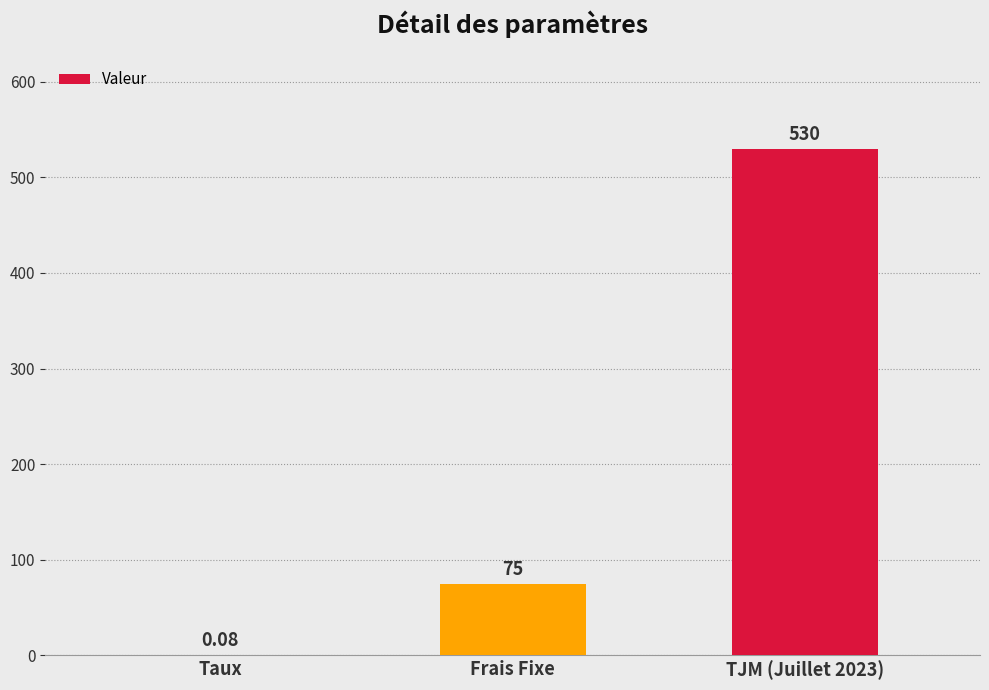

Between Taux and Frais Fixe, which is larger?

Frais Fixe